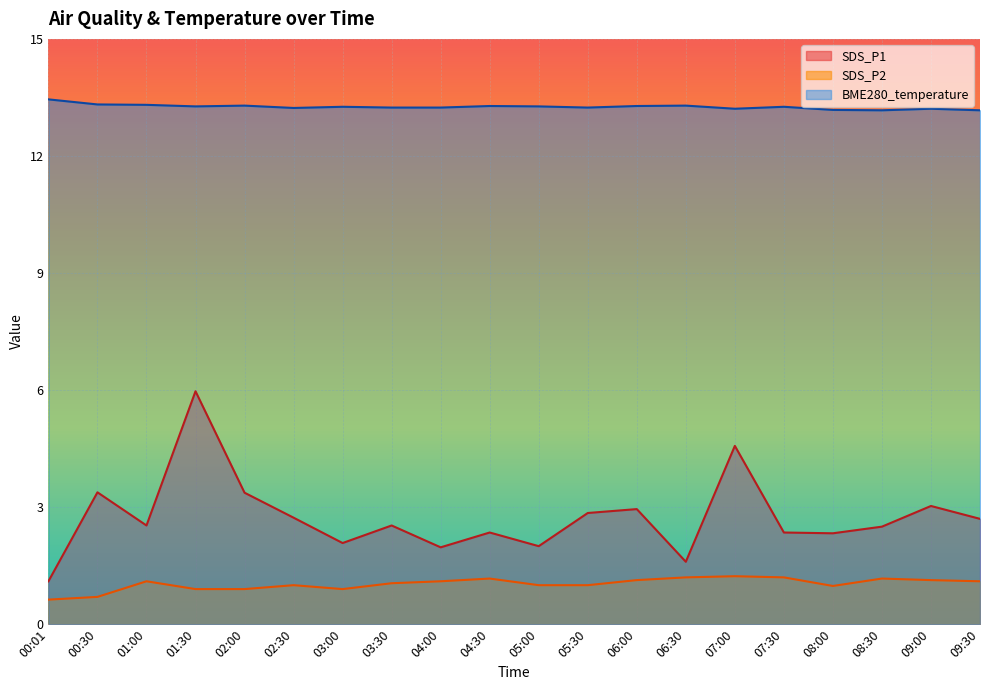

What position from the left is 02:30?

6